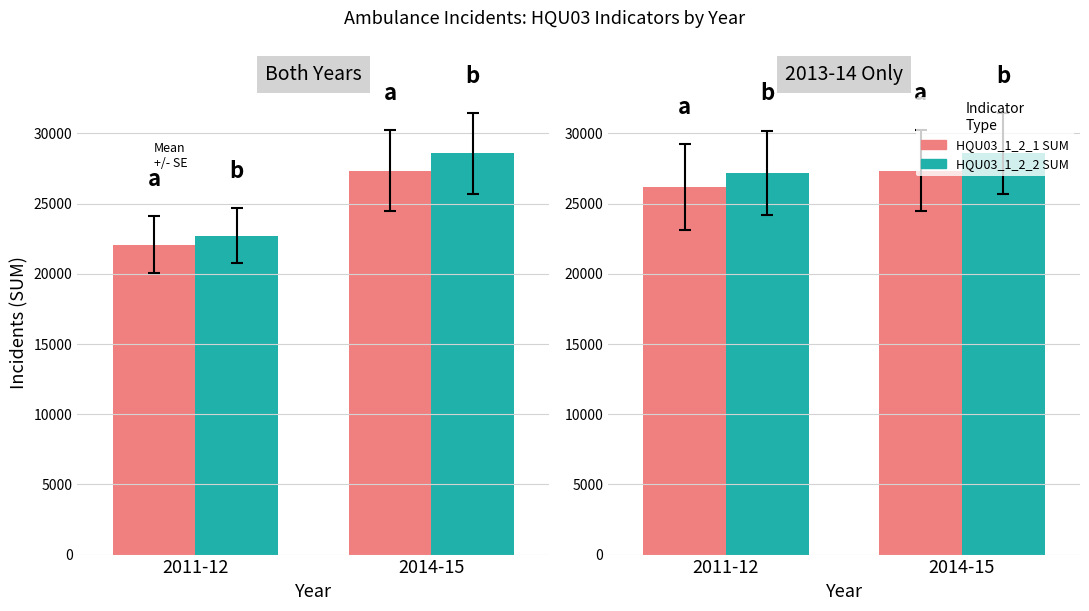

Does the chart contain stacked bars?

No